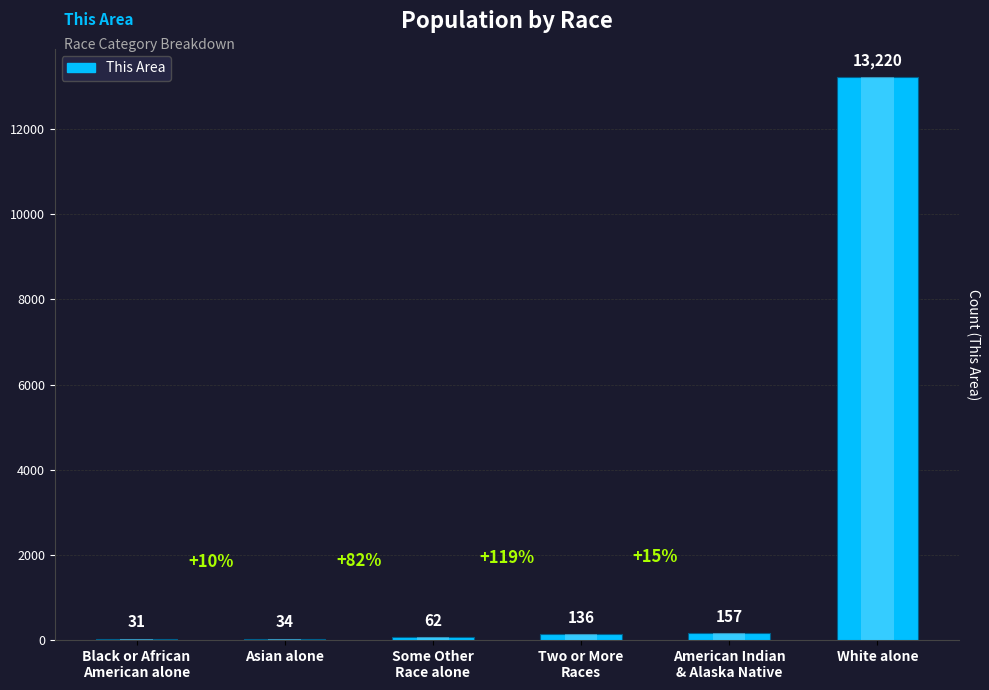

What is the label of the 3rd bar from the right?

Two or More
Races